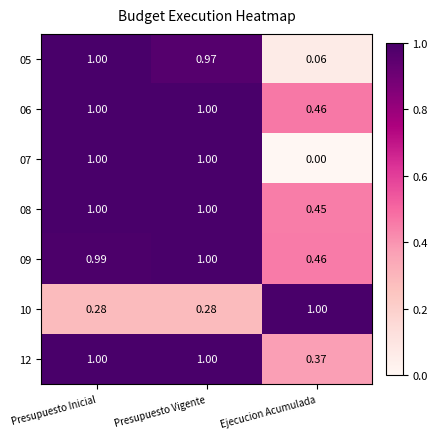

At how many categories does at least one series exceed 0?

3